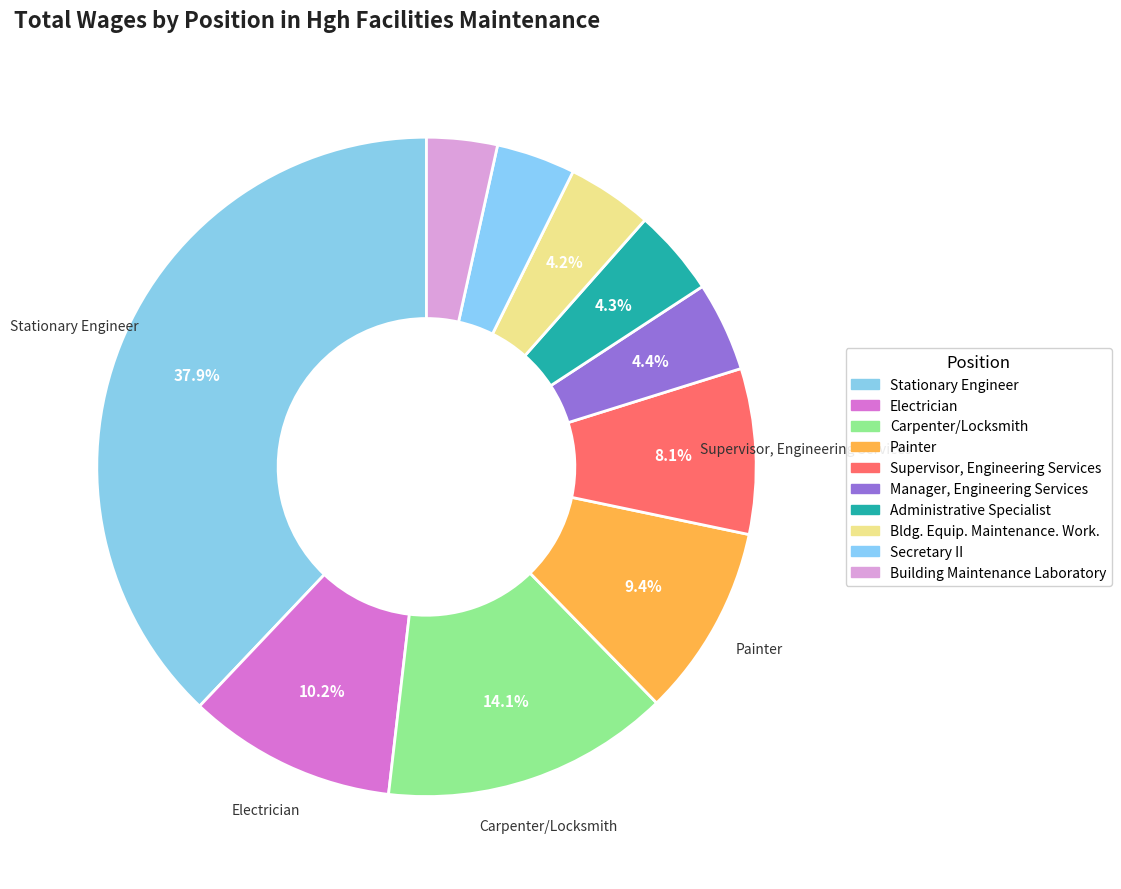

What is the largest slice in the pie chart?

Stationary Engineer